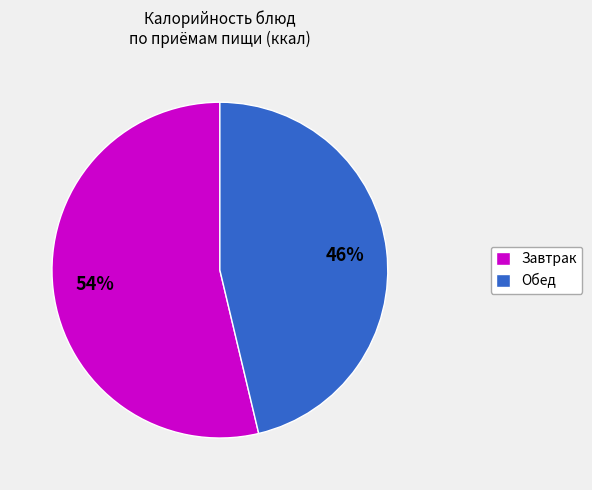

Is there a majority slice in this chart?

Yes